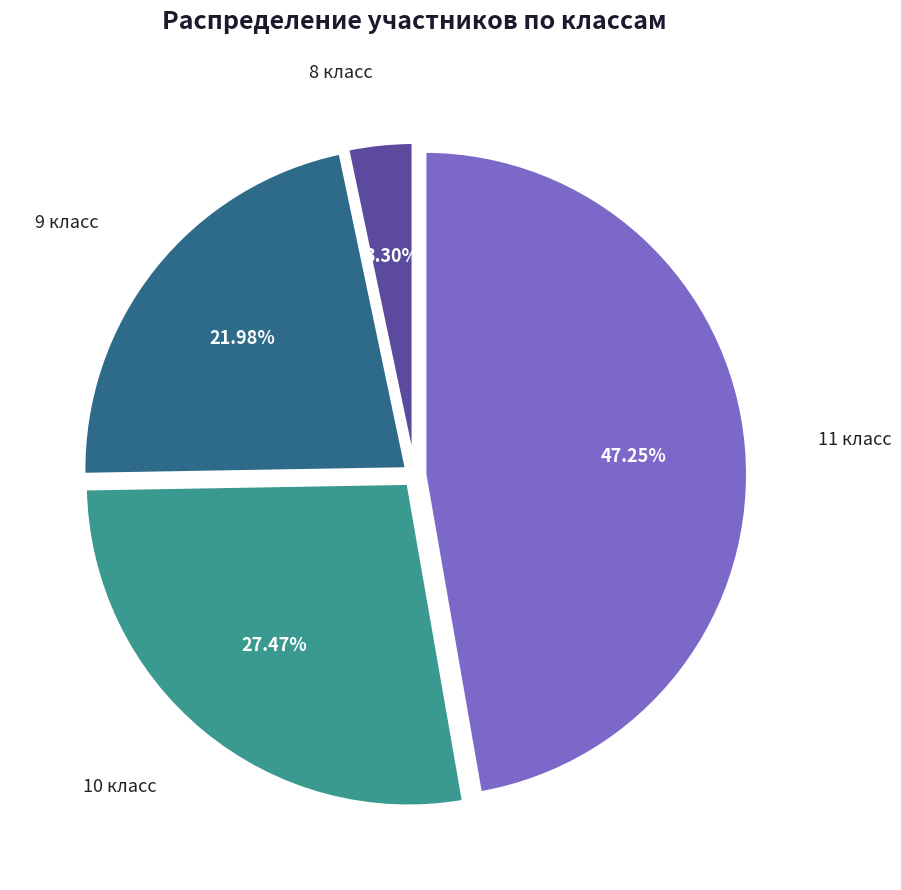

How many segments does this pie chart have?

4